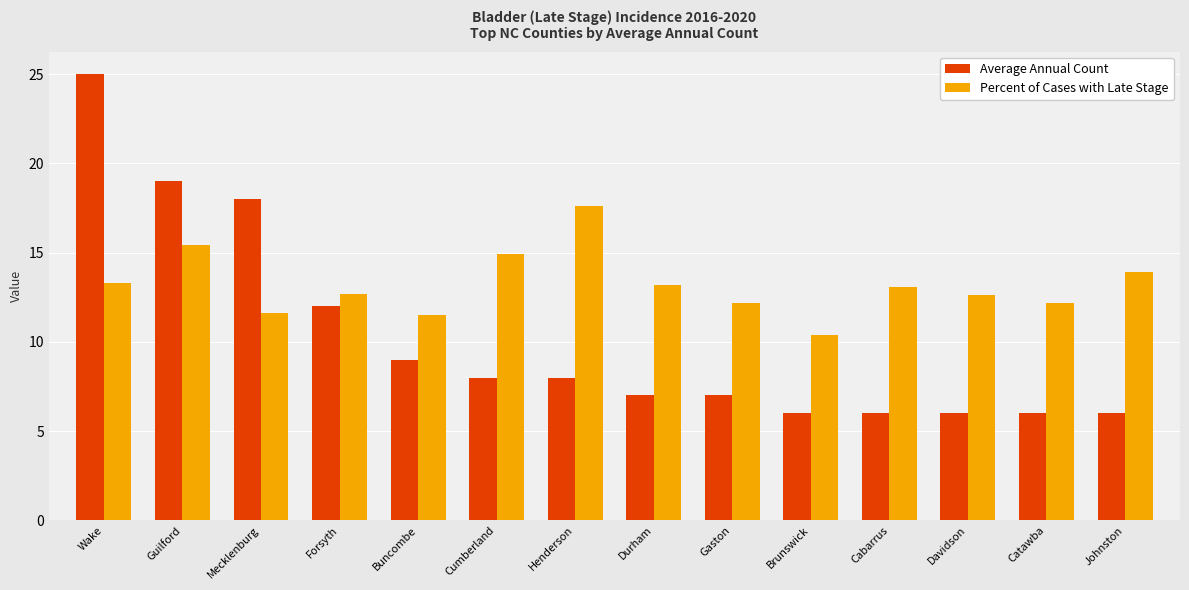

Which category has the highest value across all series?

Wake